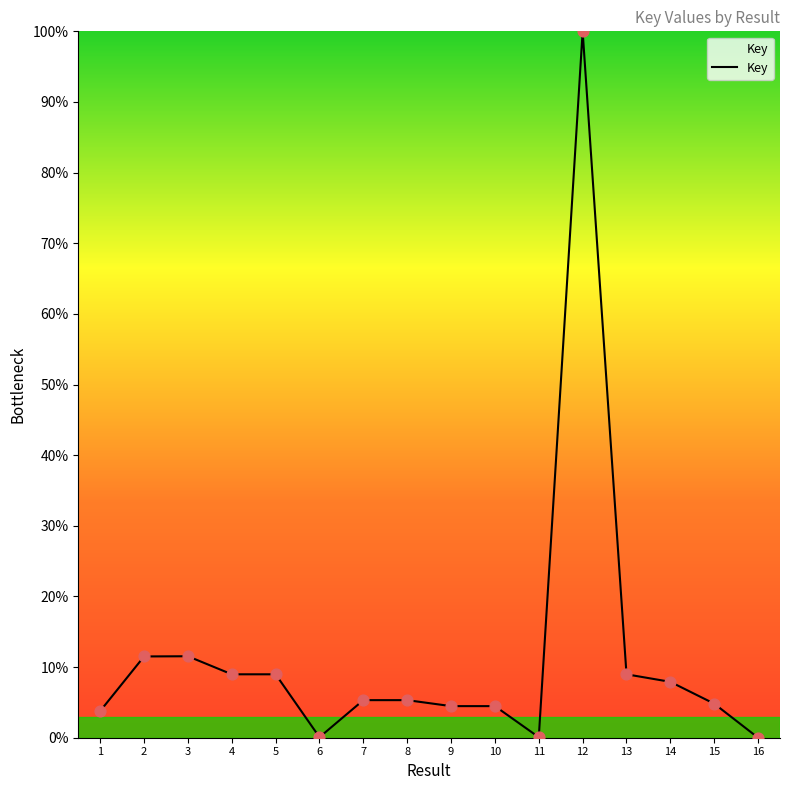

What is the ratio of the value at 9 to the value at 7?

0.8